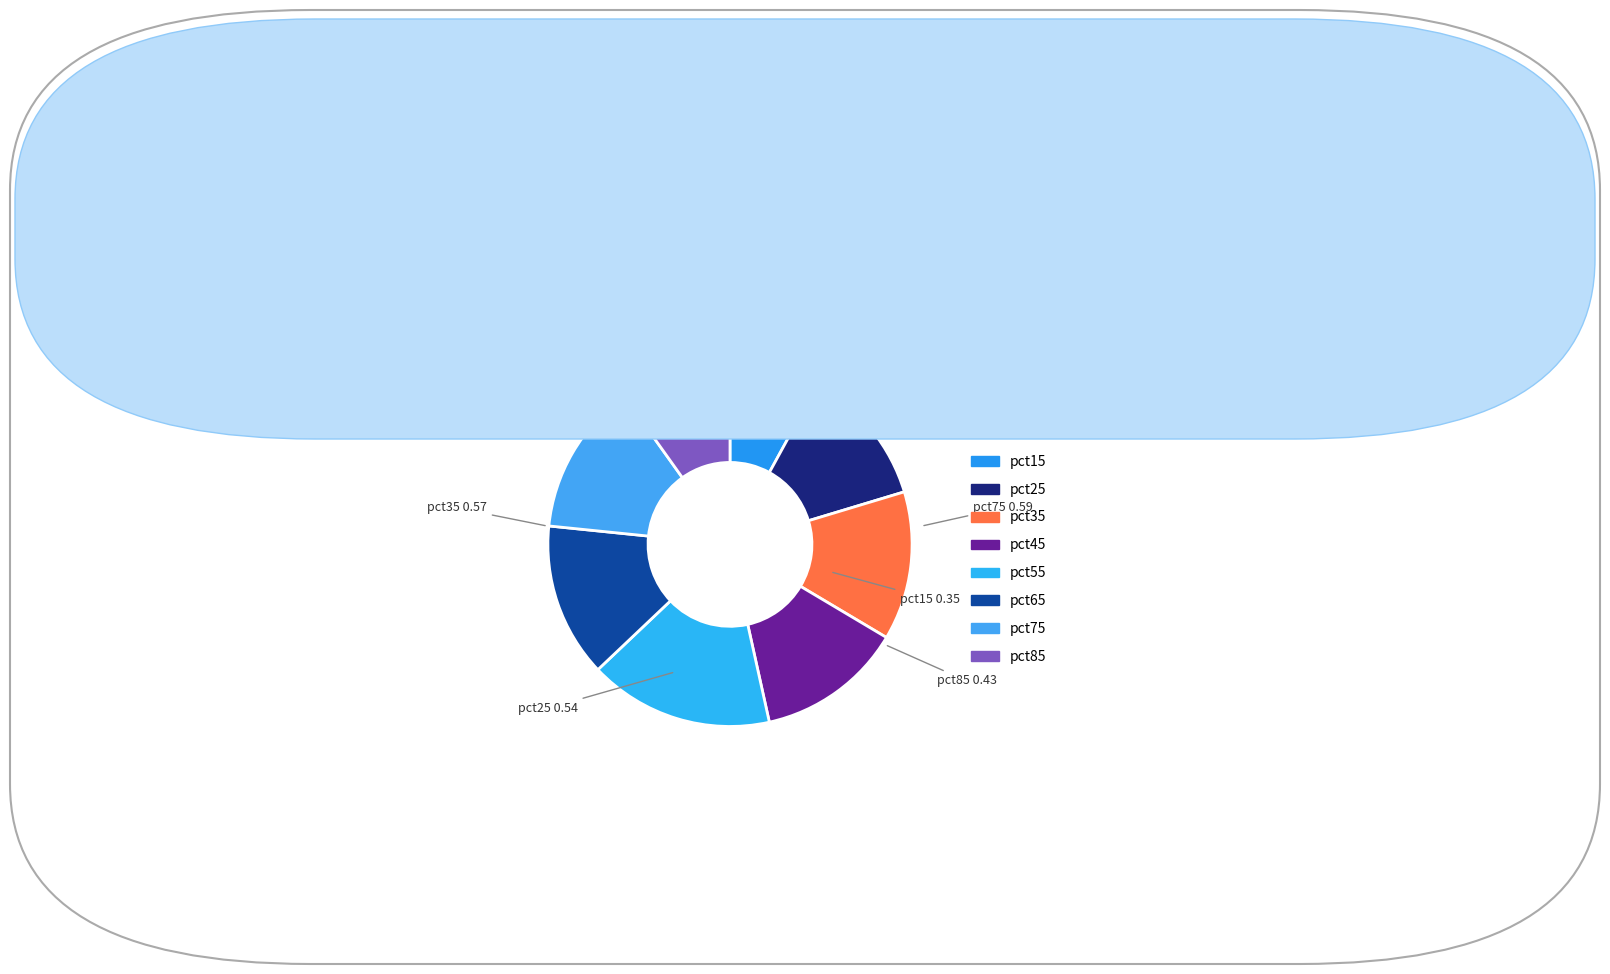

Count the number of slices in the pie.

8